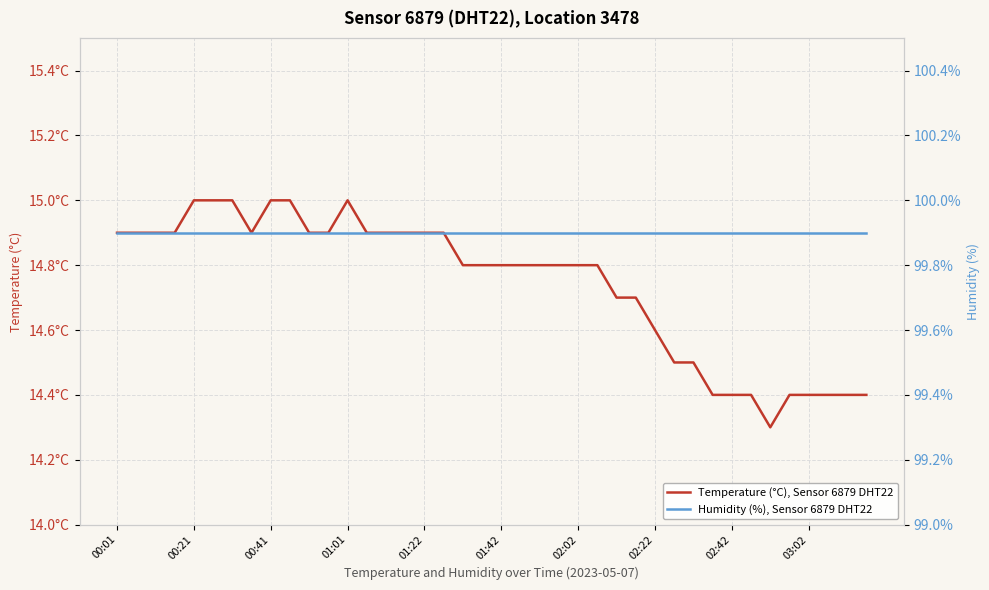

Is it true that Temperature (°C), Sensor 6879 DHT22 equals 14.8 at 23?

True